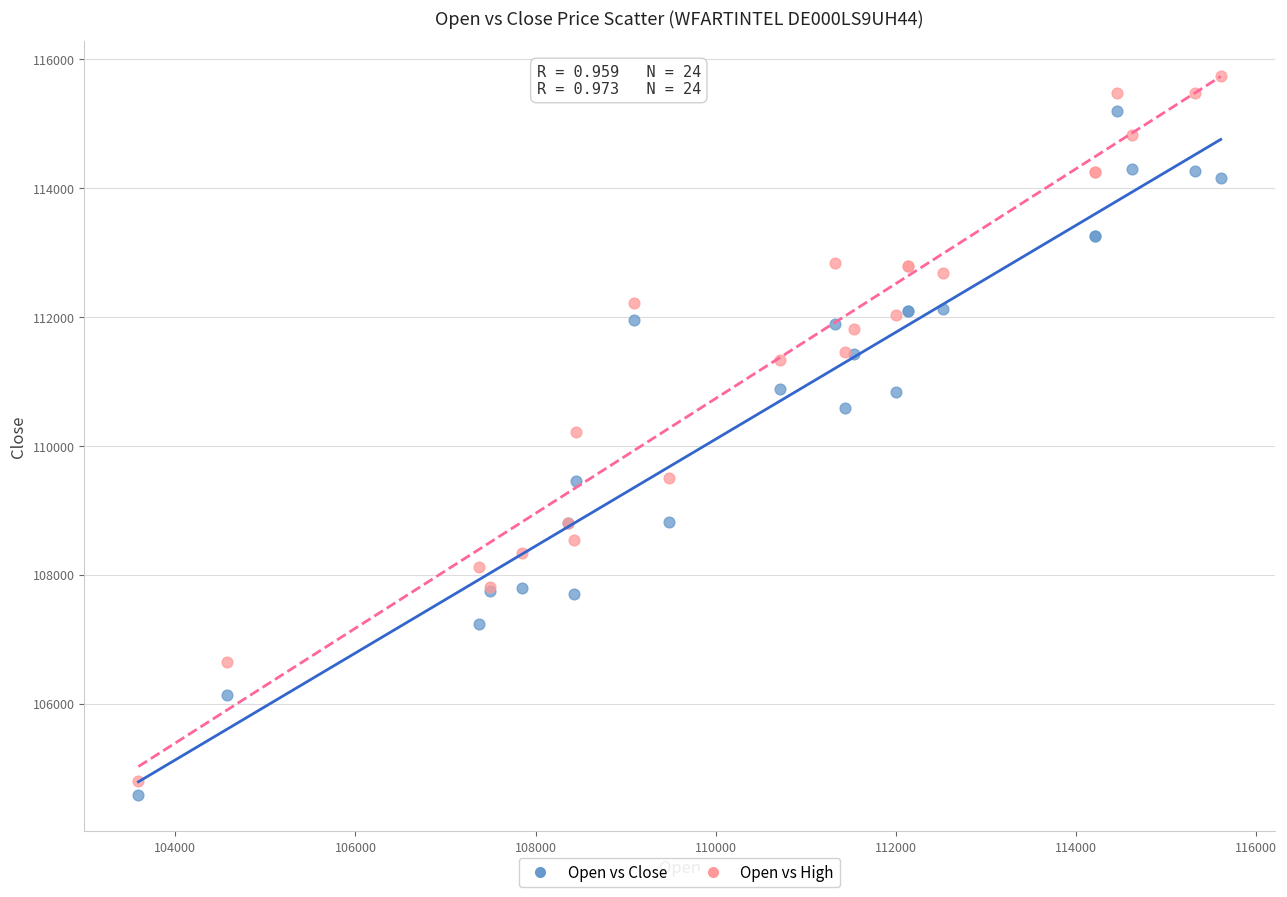

What is the X range (max minus min) for the scatter plot?

12017